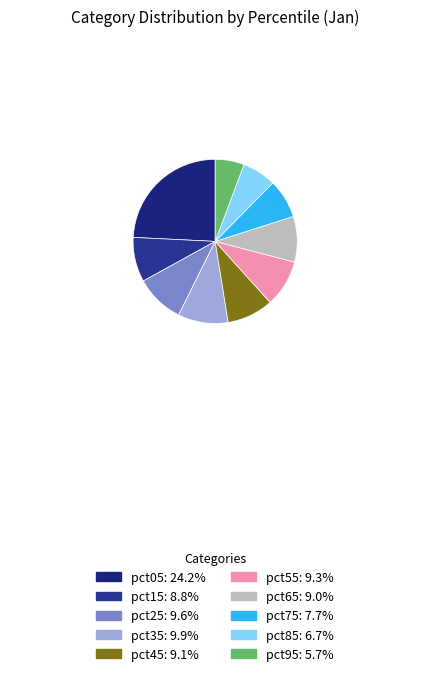

How many segments does this pie chart have?

10